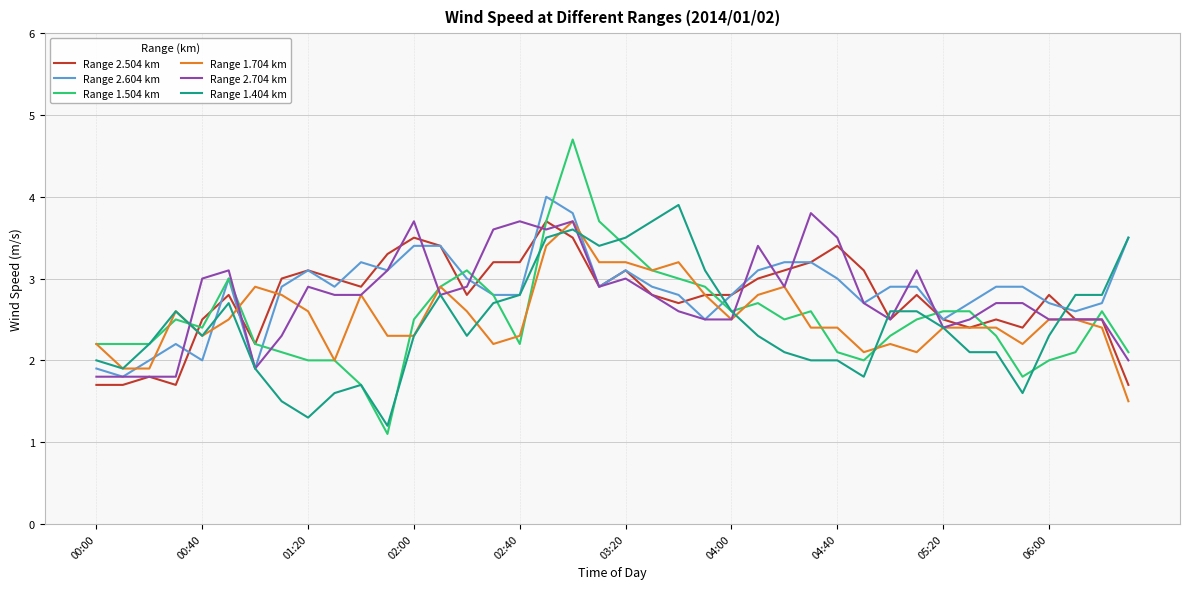

Which series has the widest spread of values?

Range 1.504 km